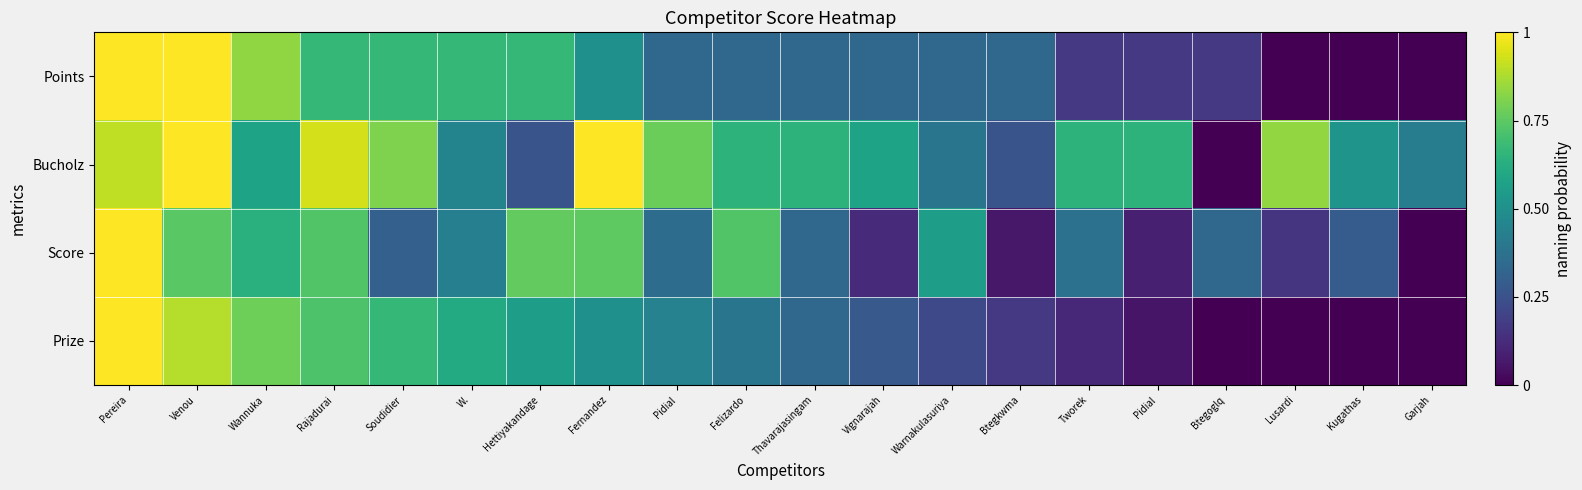

At Btegkwma, list the series in order from largest to smallest.

Points, Bucholz, Prize, Score